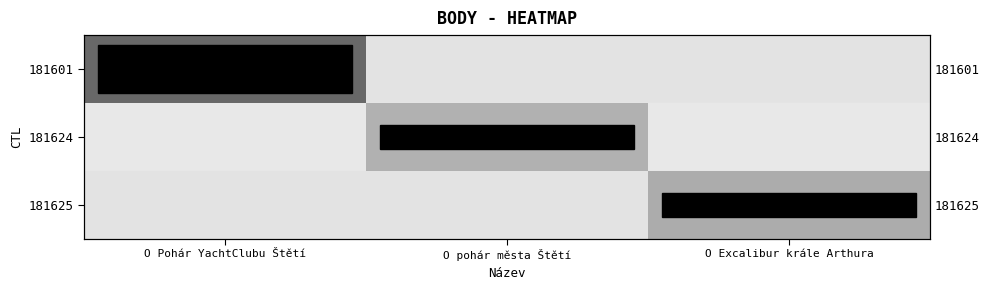

At which category is the sum across all series the highest?

O Pohár YachtClubu Štětí